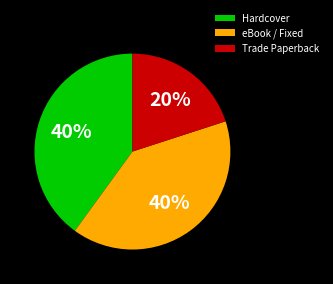

To the nearest percent, what portion does eBook / Fixed represent?

40%